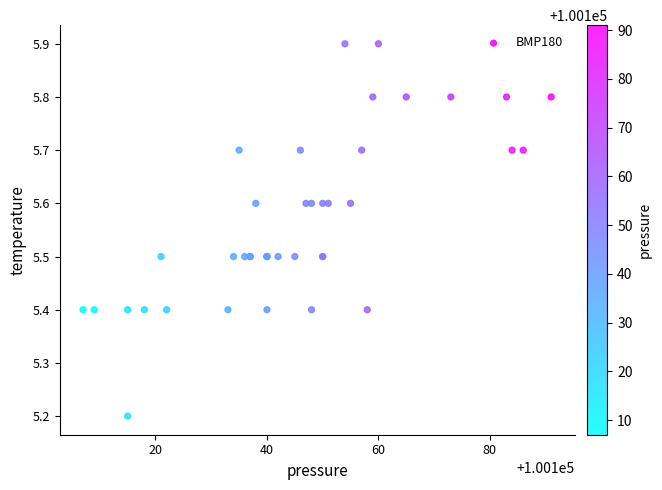

What Y value in the scatter plot is closest to 5?

5.2